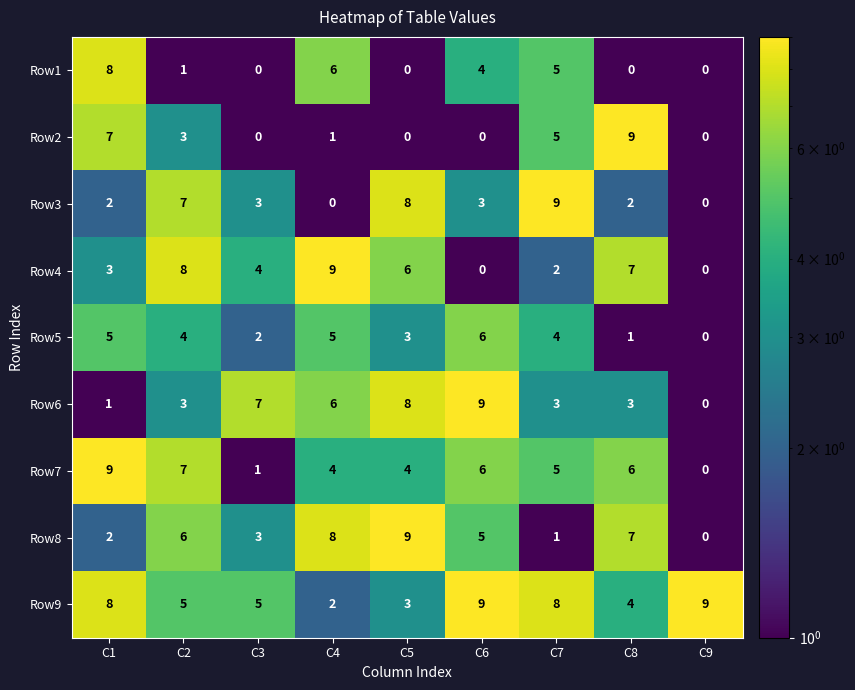

What is the spread (max minus min) of values at C4?

9